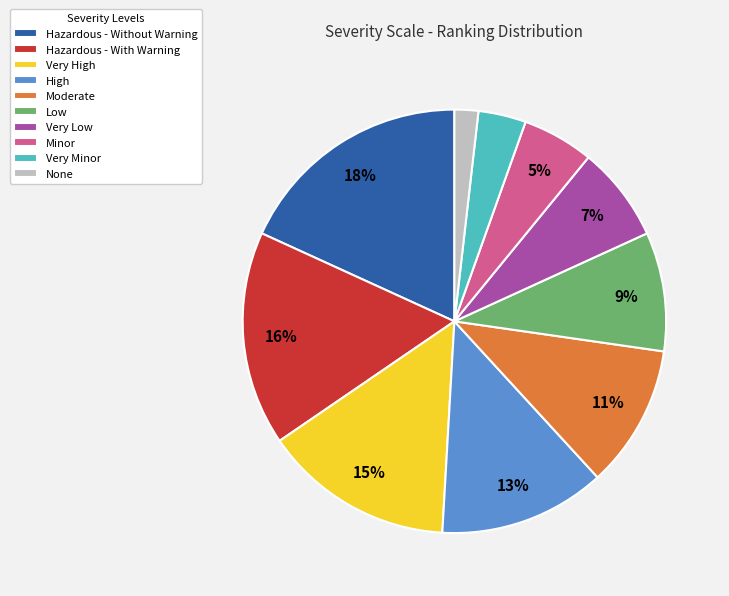

What percentage is the Low slice, to the nearest percent?

9%